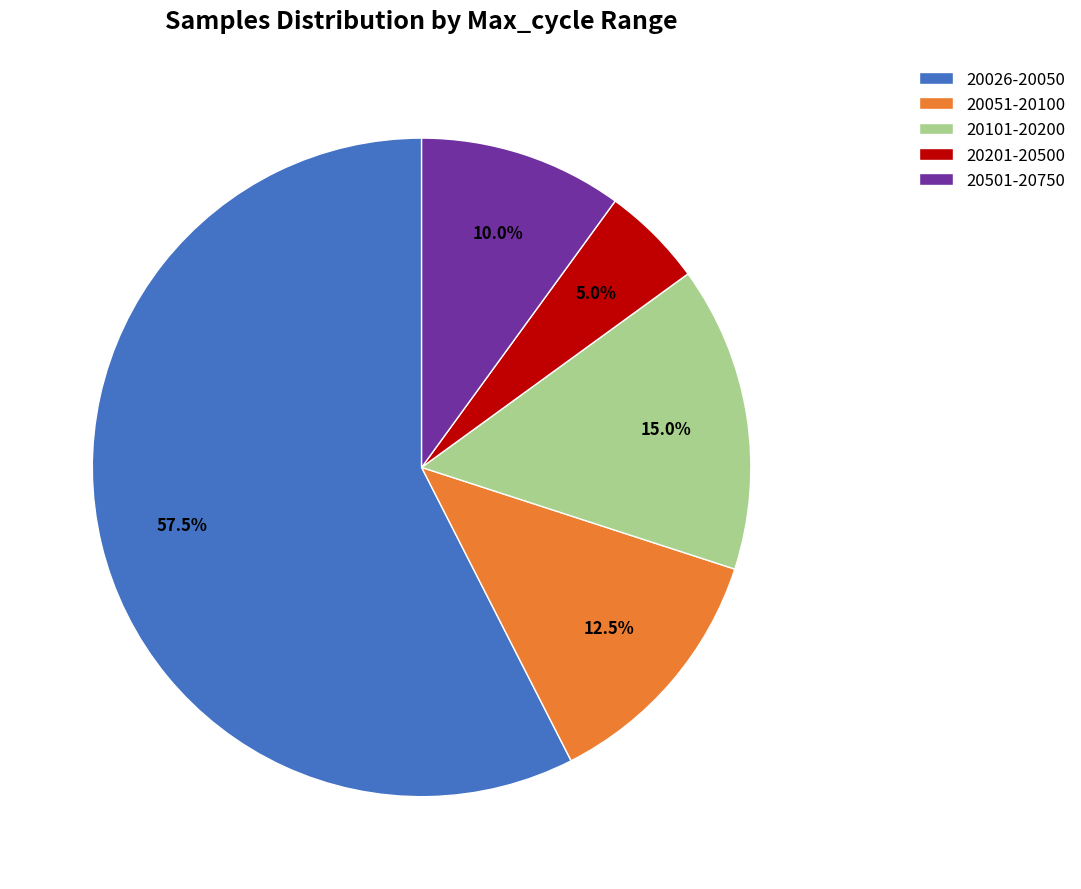

Combined, what portion of the pie is 20201-20500 and 20101-20200?

20.0%